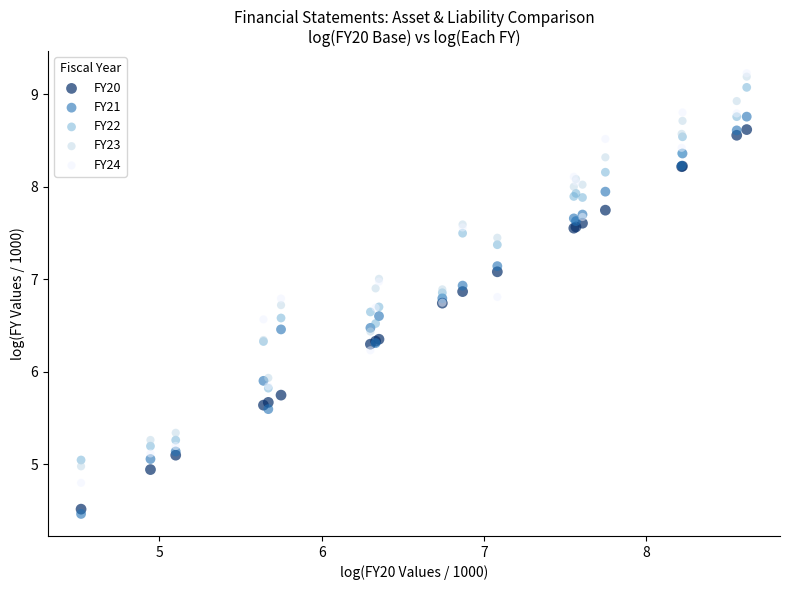

What are all the series names shown in the legend?

FY20, FY21, FY22, FY23, FY24